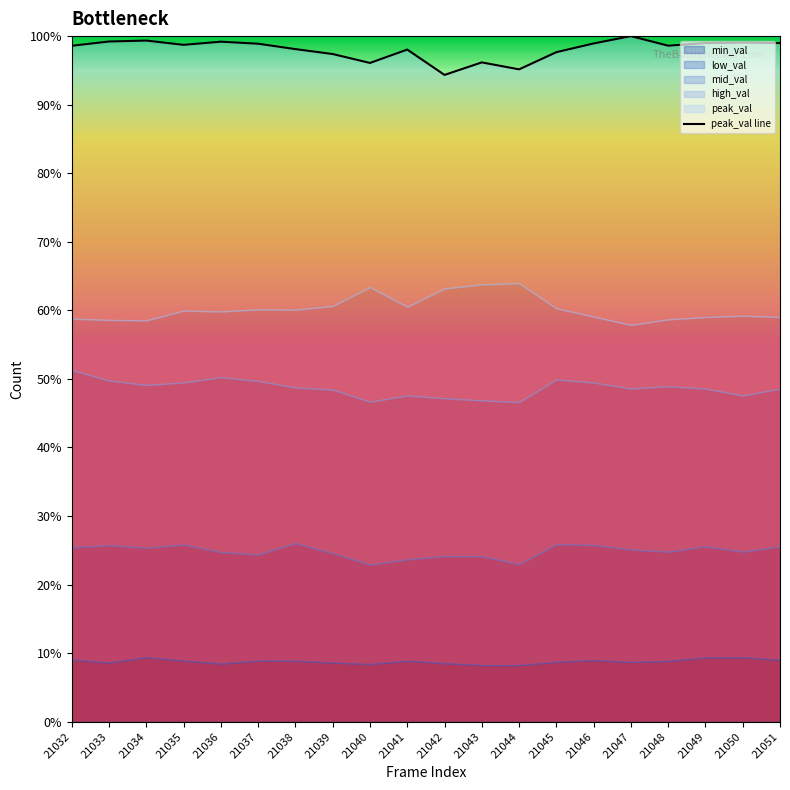

The chart shows a value of 46.2 at 21049. True or false?

False